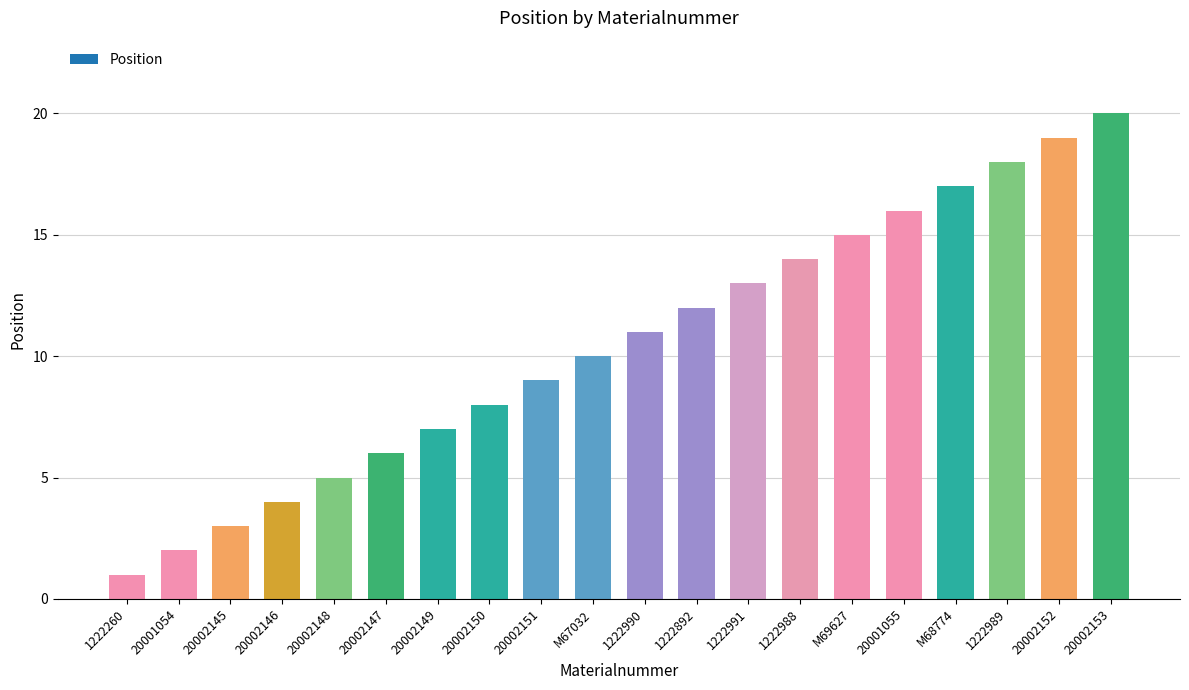

How many data points are less than 11?

10